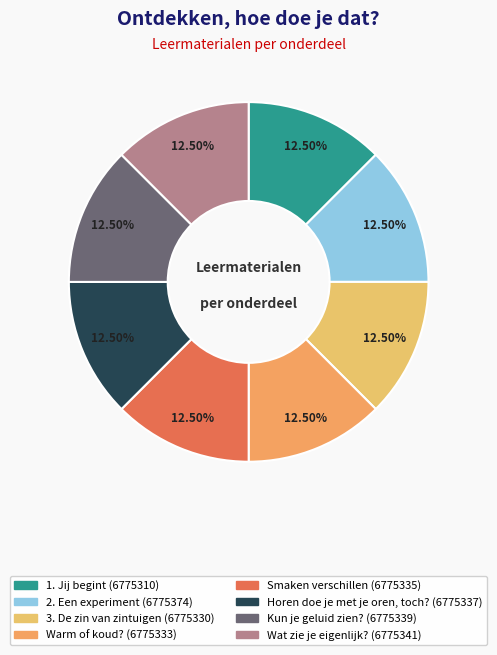

True or false: Kun je geluid zien? accounts for 13% of the total.

True